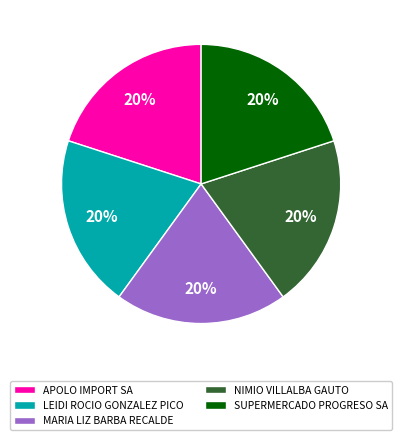

To the nearest percent, what is the average slice percentage?

20%